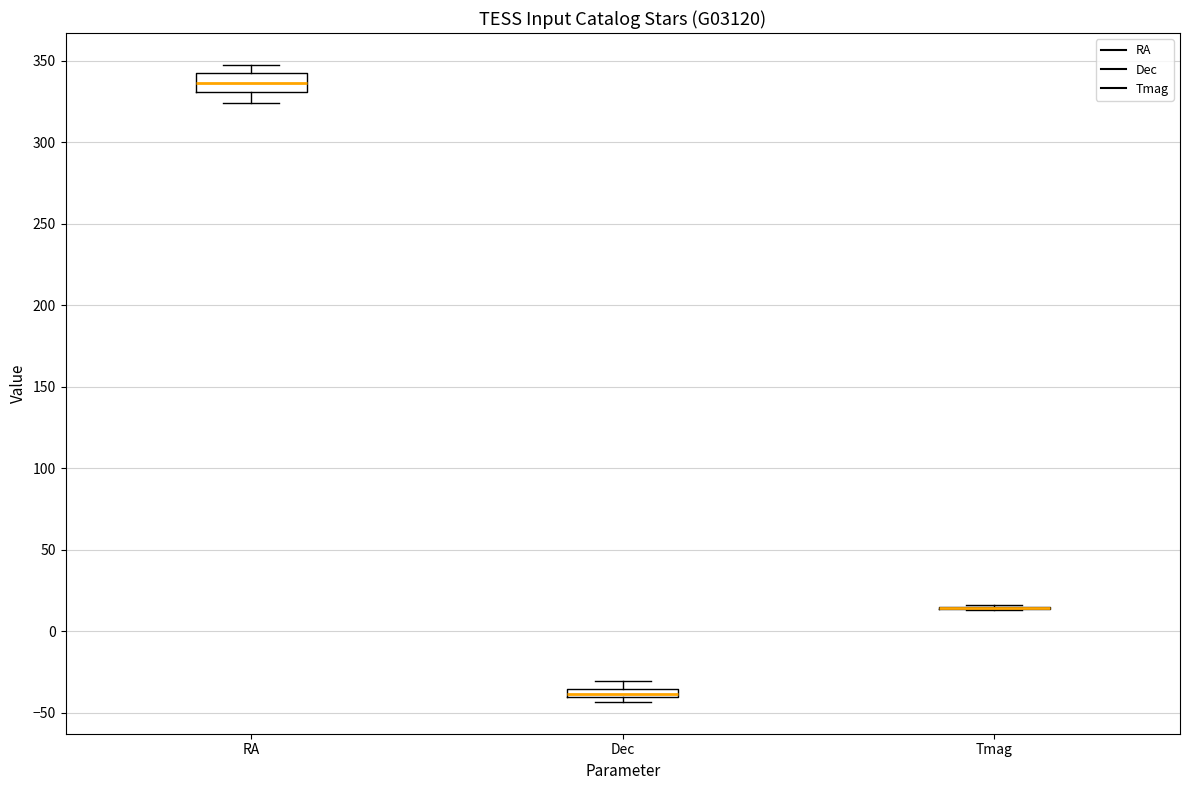

Which box is the tallest, from its lower edge to its upper edge?

RA